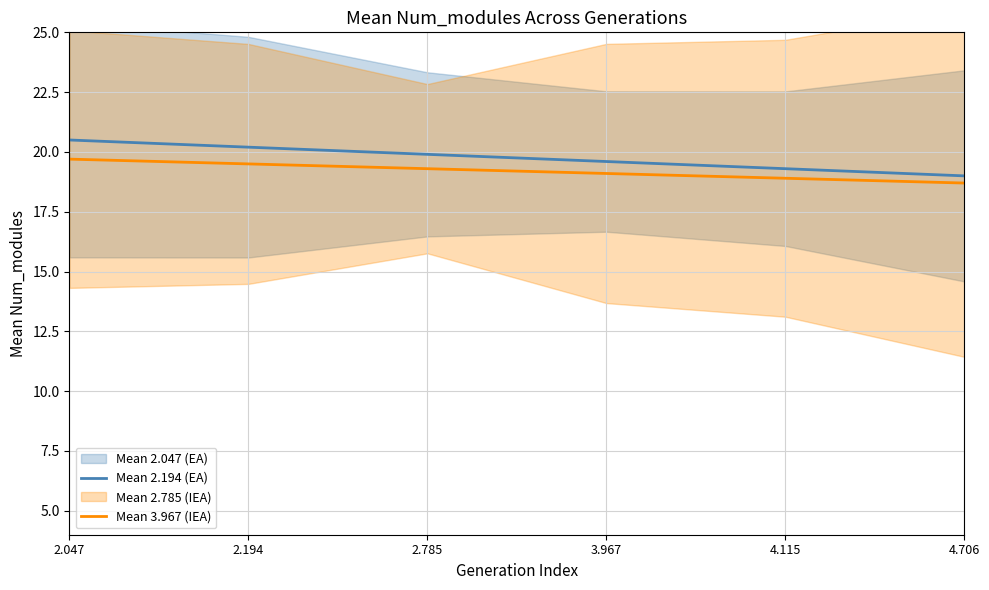

Is it true that Mean 2.194 (EA) equals 20.2 at 2.194?

True